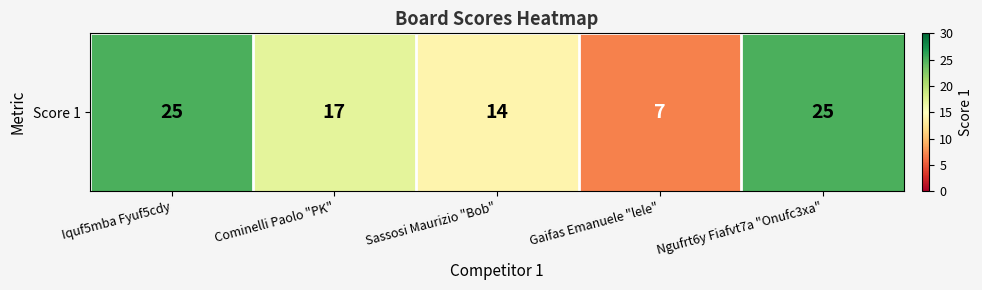

What is the greatest value displayed?

25